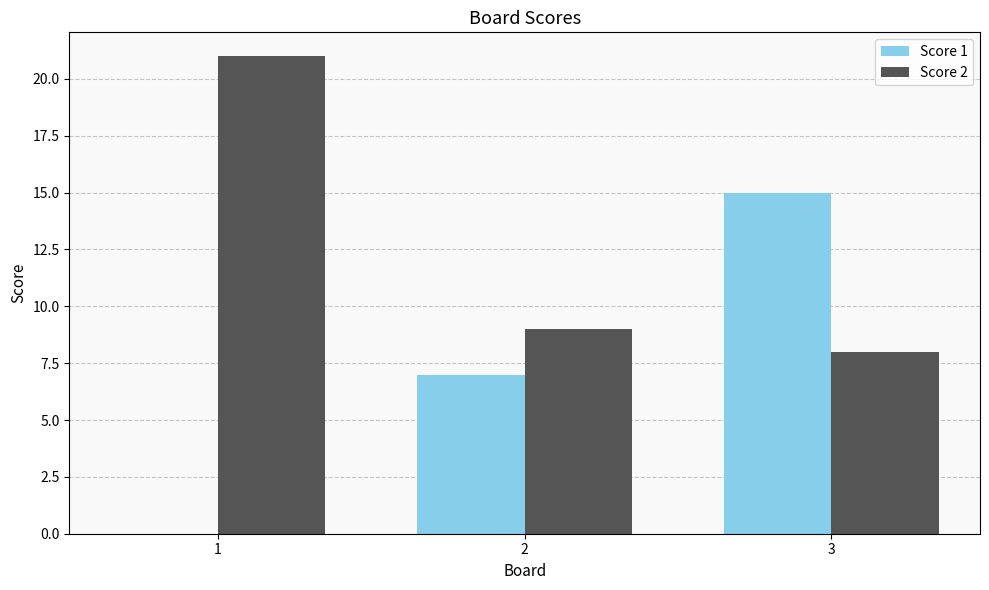

What is the total value across all series at 3?

23